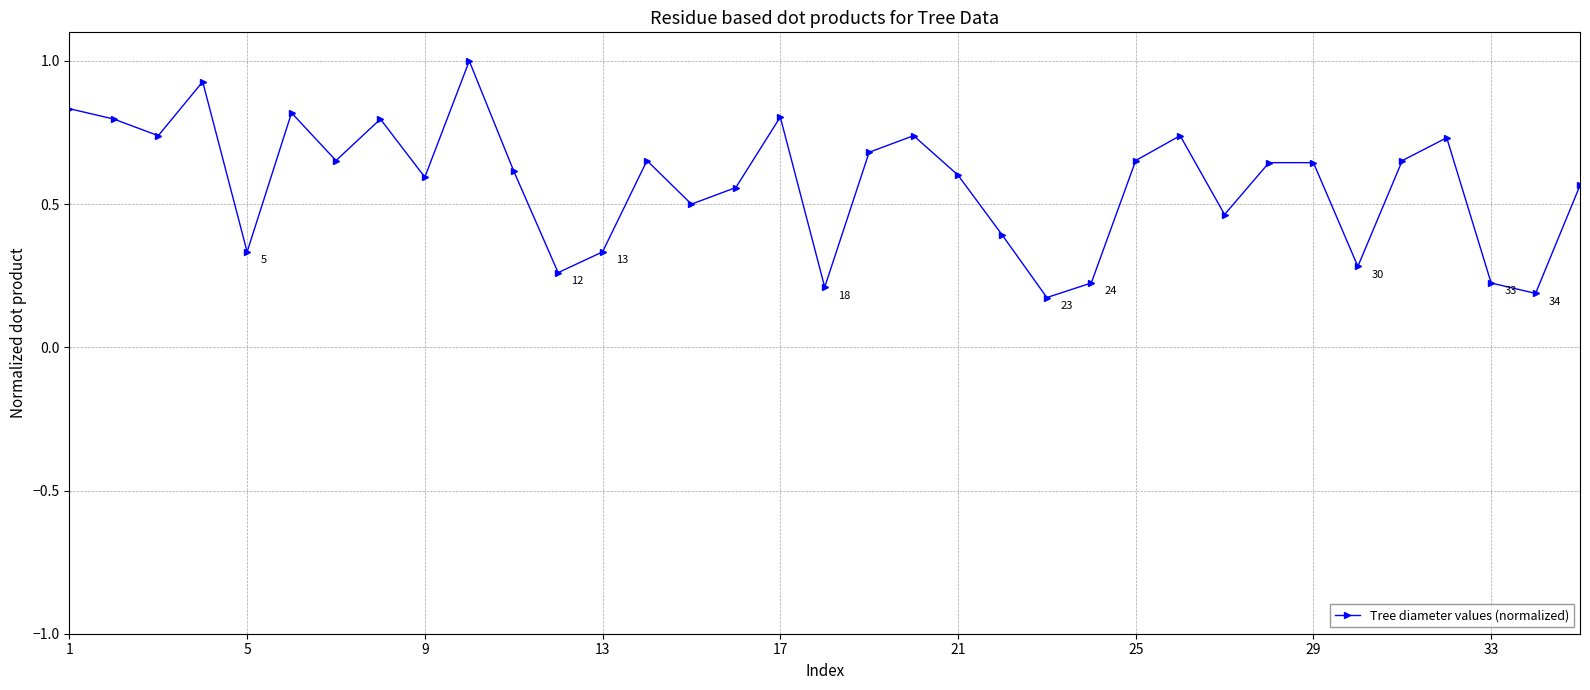

What is the greatest value displayed?

1.0